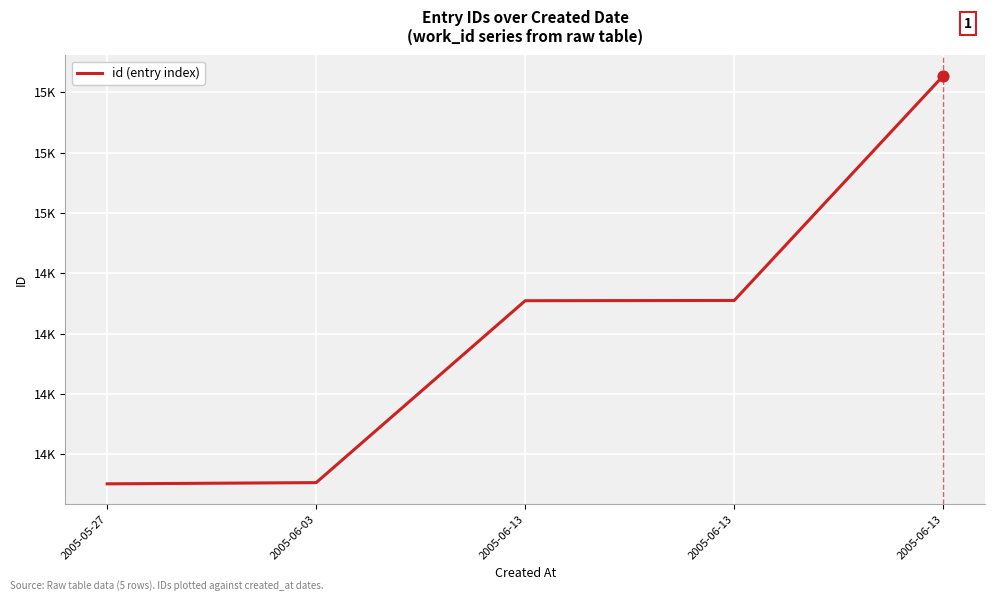

What is the change in value from 2005-05-27 to 2005-06-03?

+5